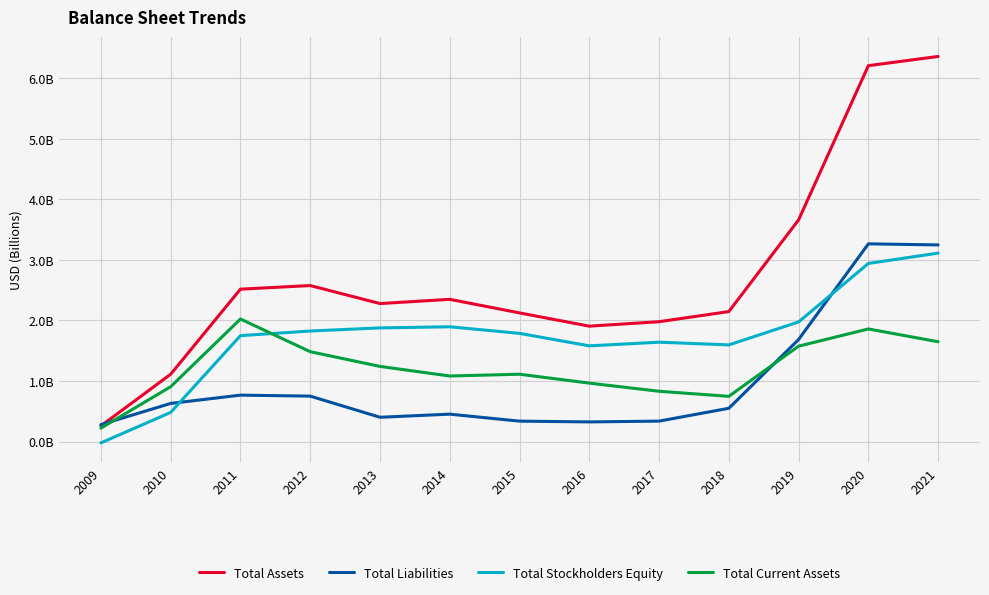

What are all the series names shown in the legend?

Total Assets, Total Liabilities, Total Stockholders Equity, Total Current Assets